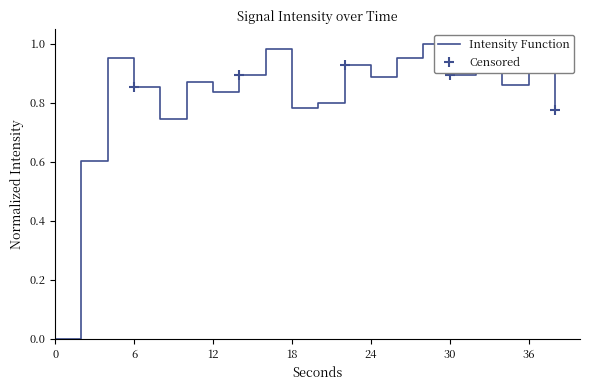

Which label corresponds to the largest value in the chart?

28